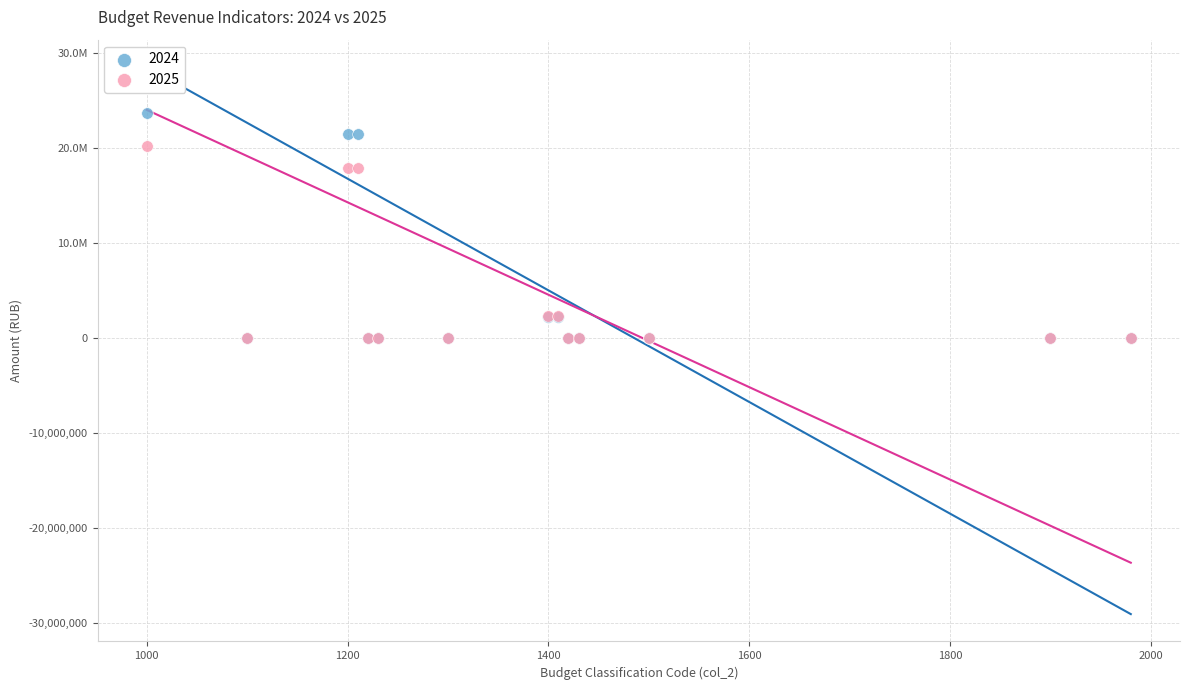

What are all the series names shown in the legend?

2024, 2025